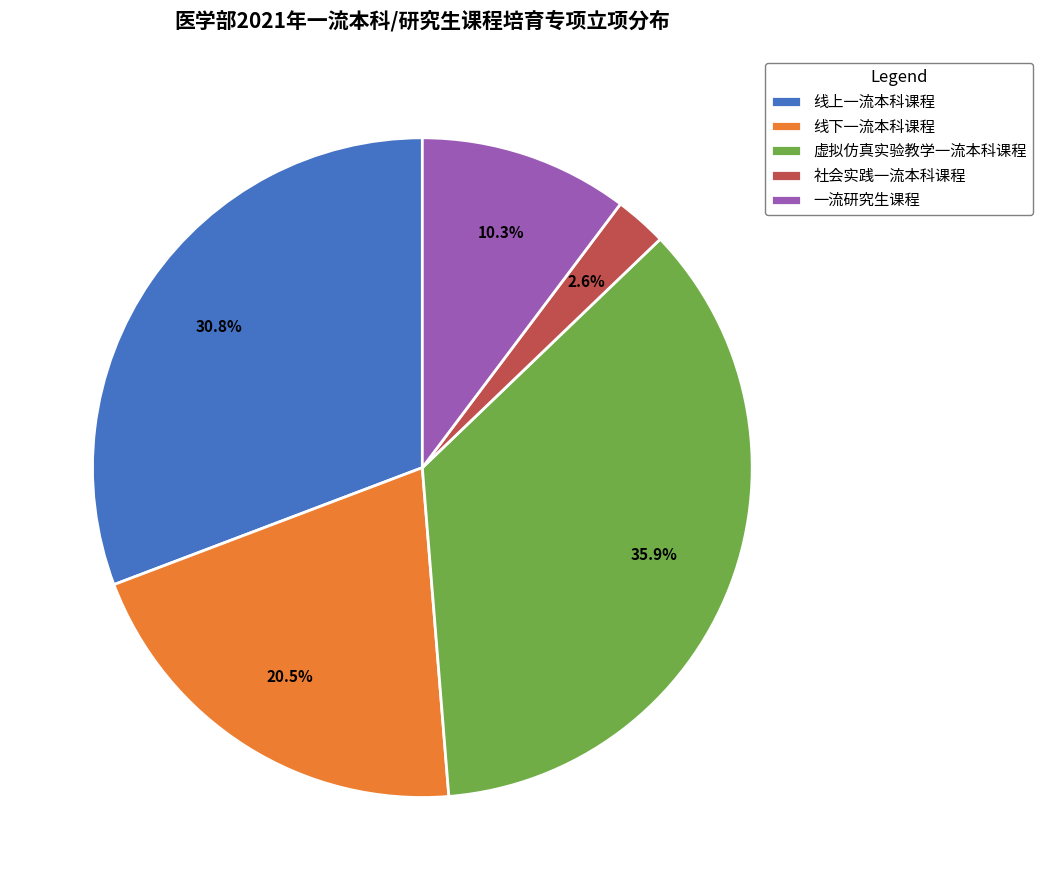

What portion of the pie excludes 线下一流本科课程?

79.5%